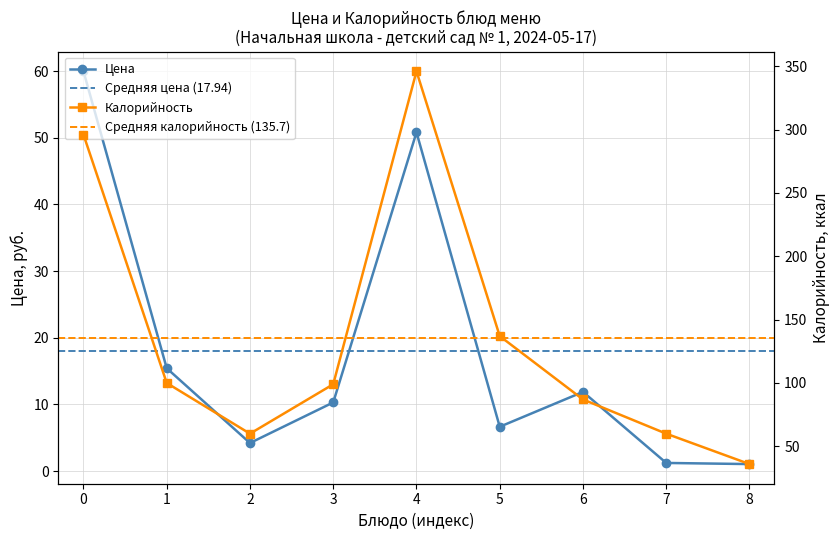

At which category does Цена reach its first local peak?

4